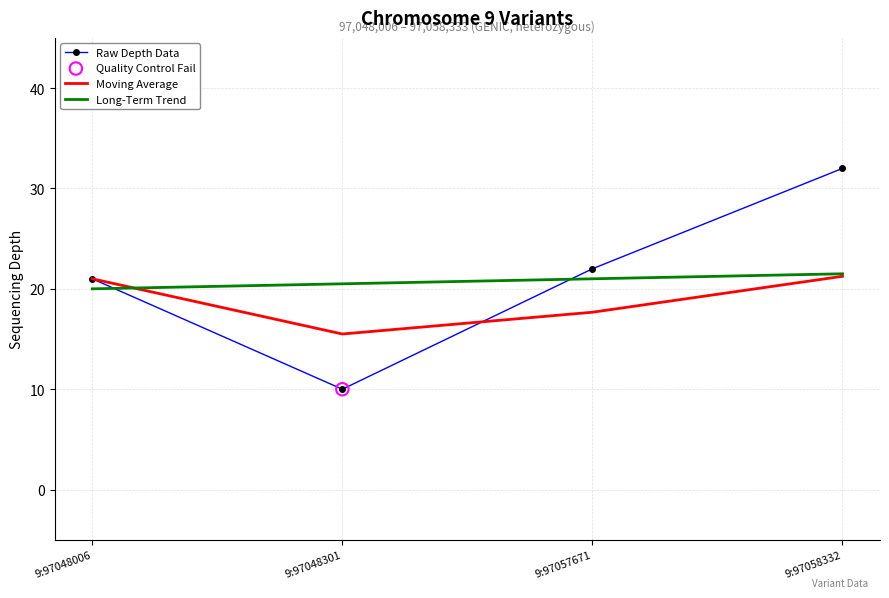

What is the spread (max minus min) of values at 9:97057671?

4.3